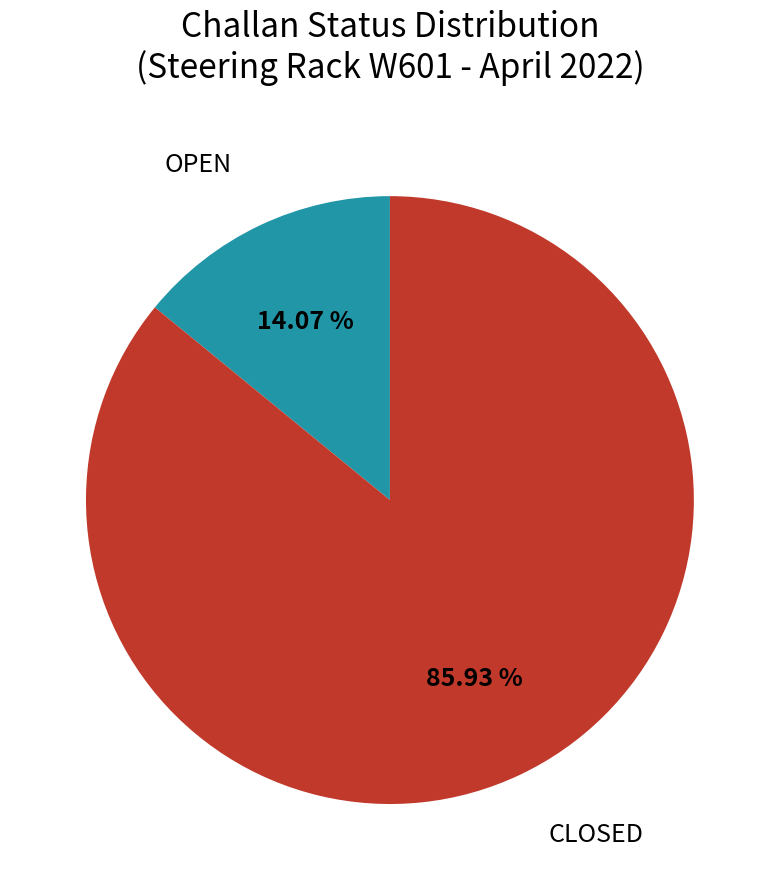

Is there any slice that represents more than half of the pie?

Yes